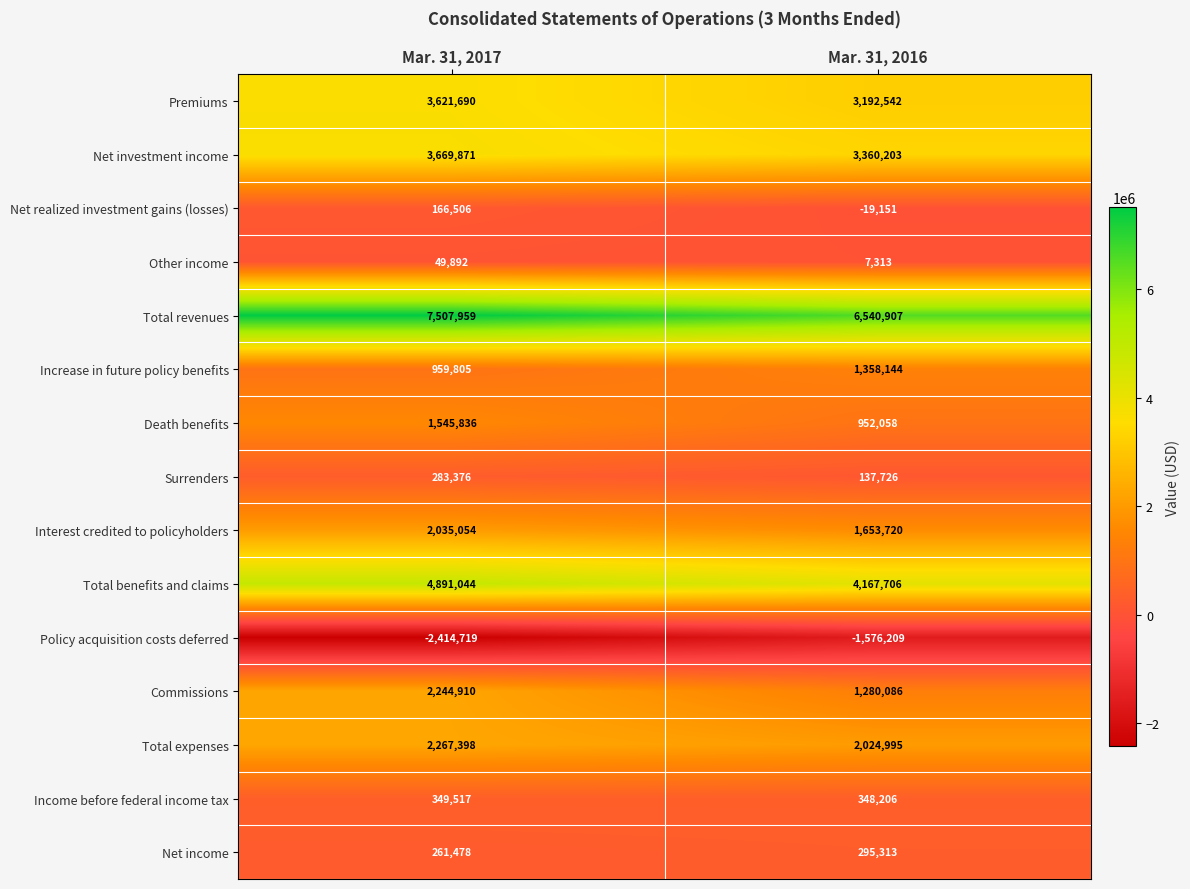

At which label does Death benefits reach its minimum?

Mar. 31, 2016